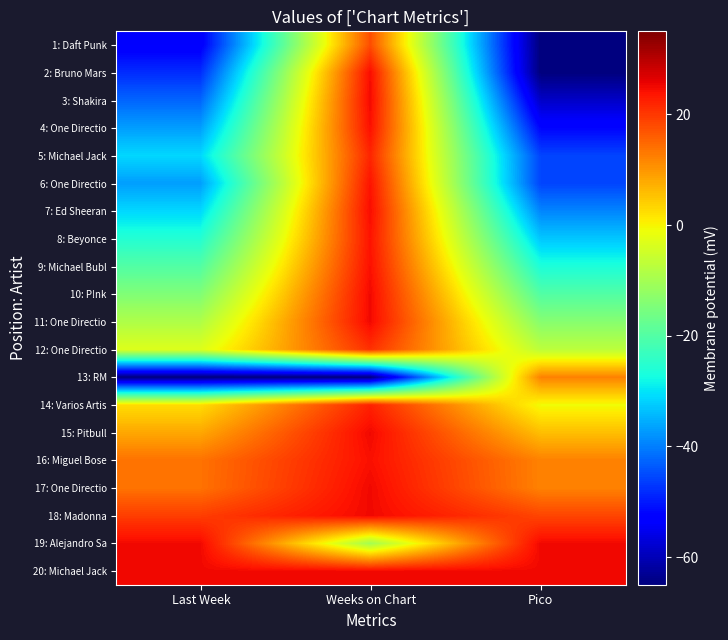

Which series has the largest total across all categories?

20: Michael Jack